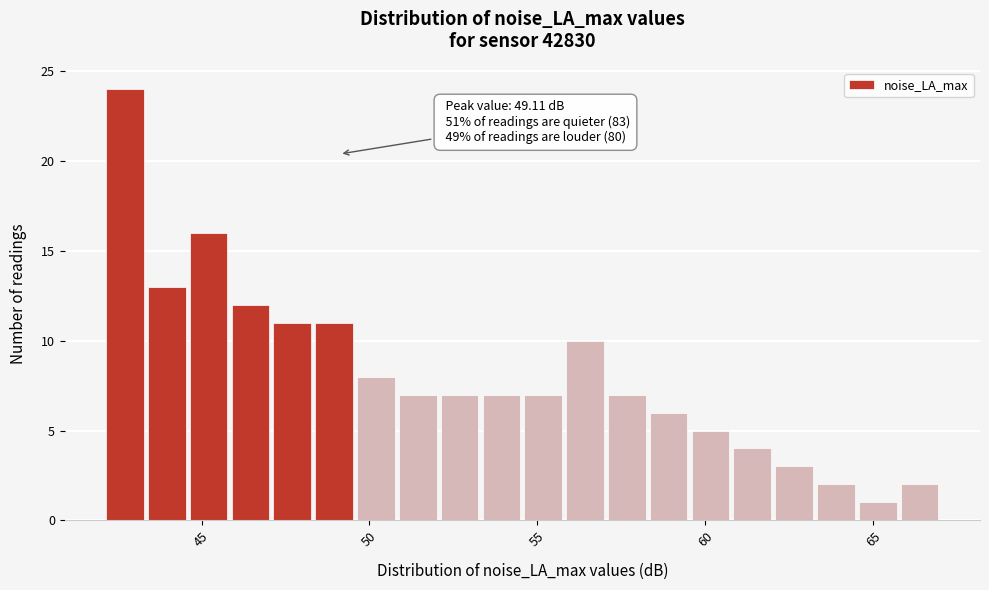

Read against the x-axis, roughly where is the centre of the tallest bar?

42.5